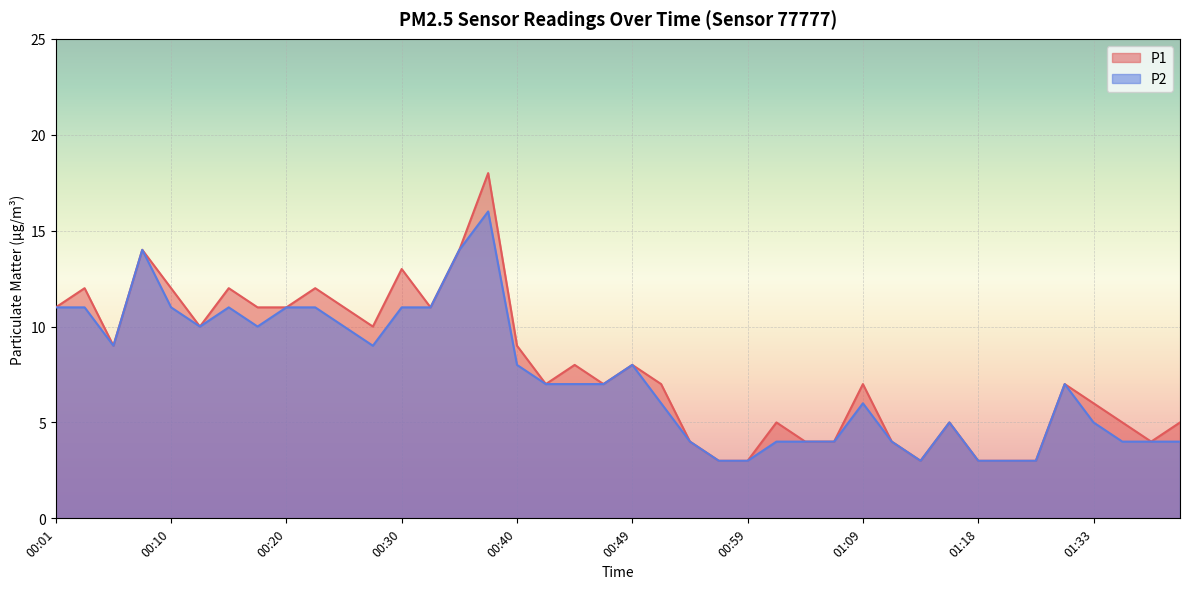

What is the highest value of the P1 series?

18